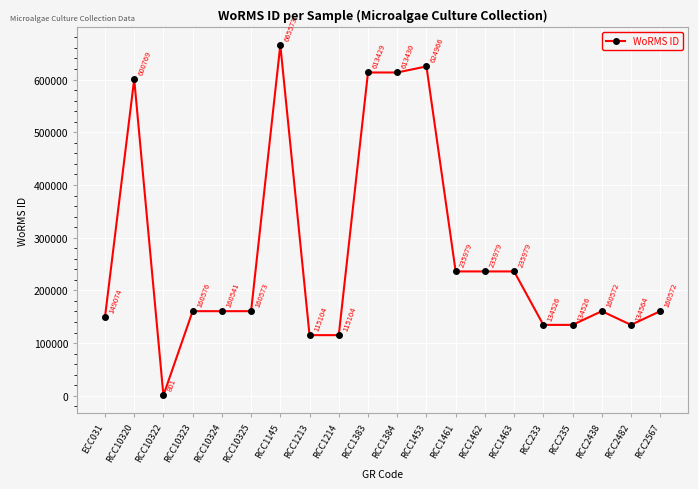

What is the change in value from RCC1214 to RCC1461?

+120875